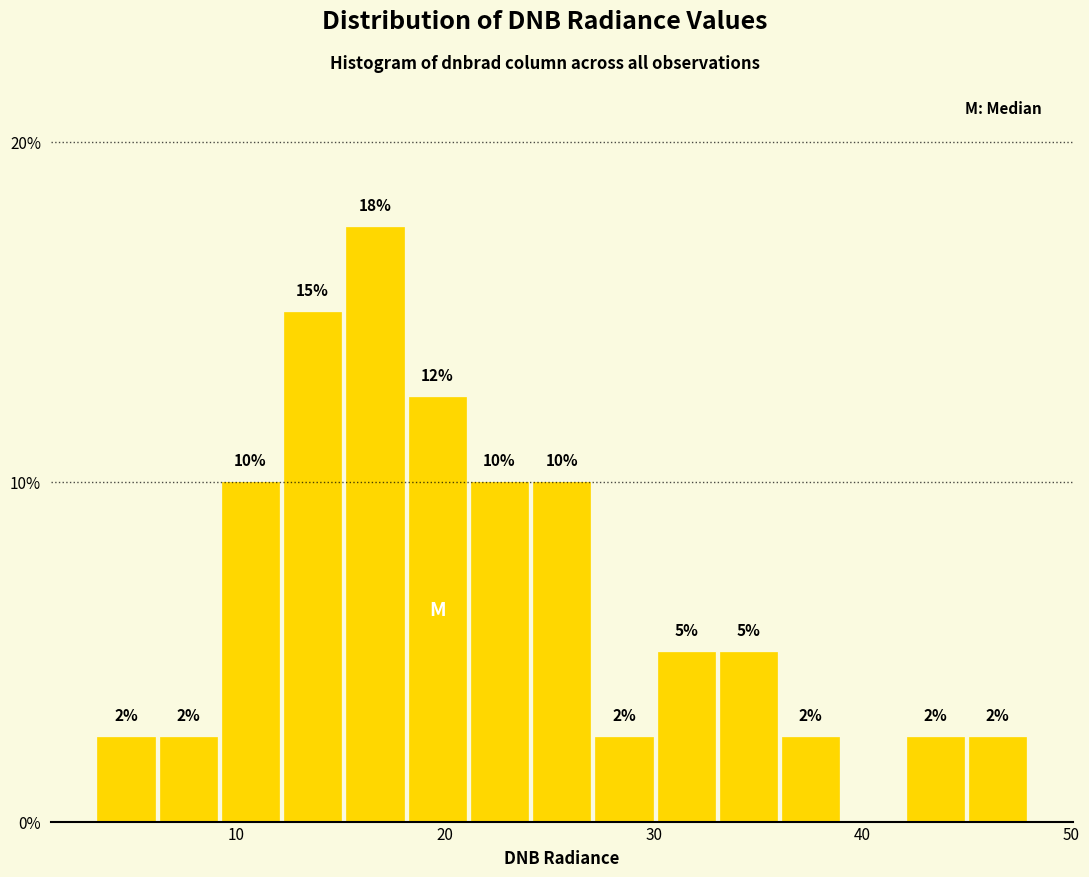

Read against the x-axis, roughly where is the centre of the tallest bar?

17